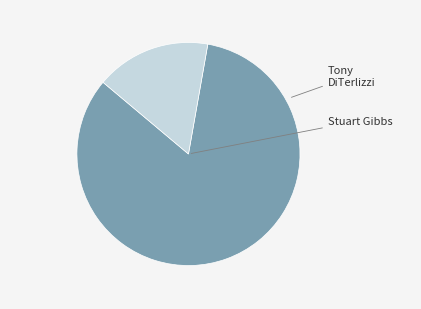

Is there a majority slice in this chart?

Yes